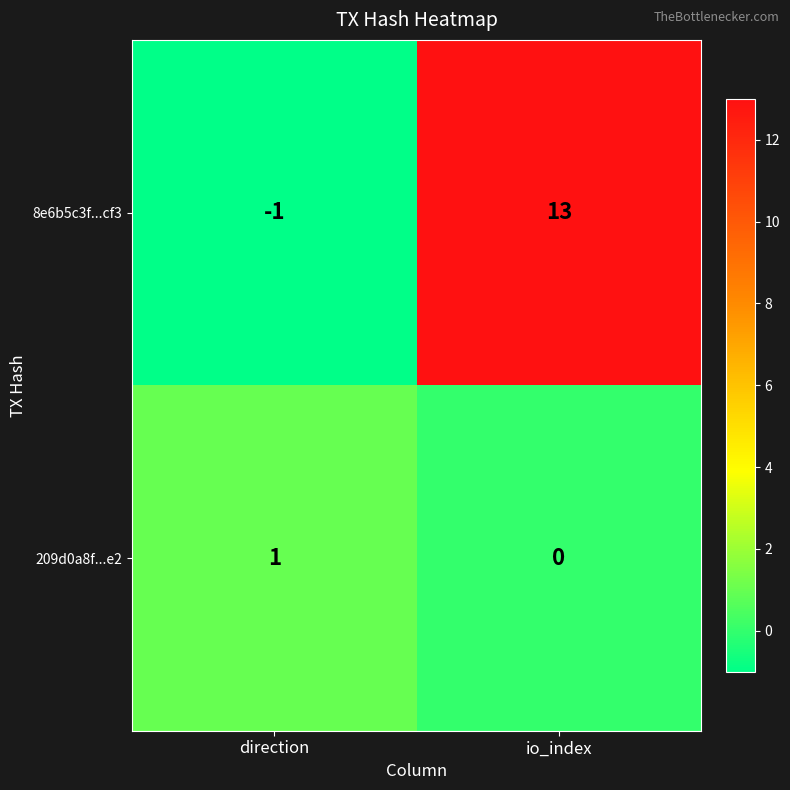

Which series has the largest range (max minus min)?

8e6b5c3f...cf3